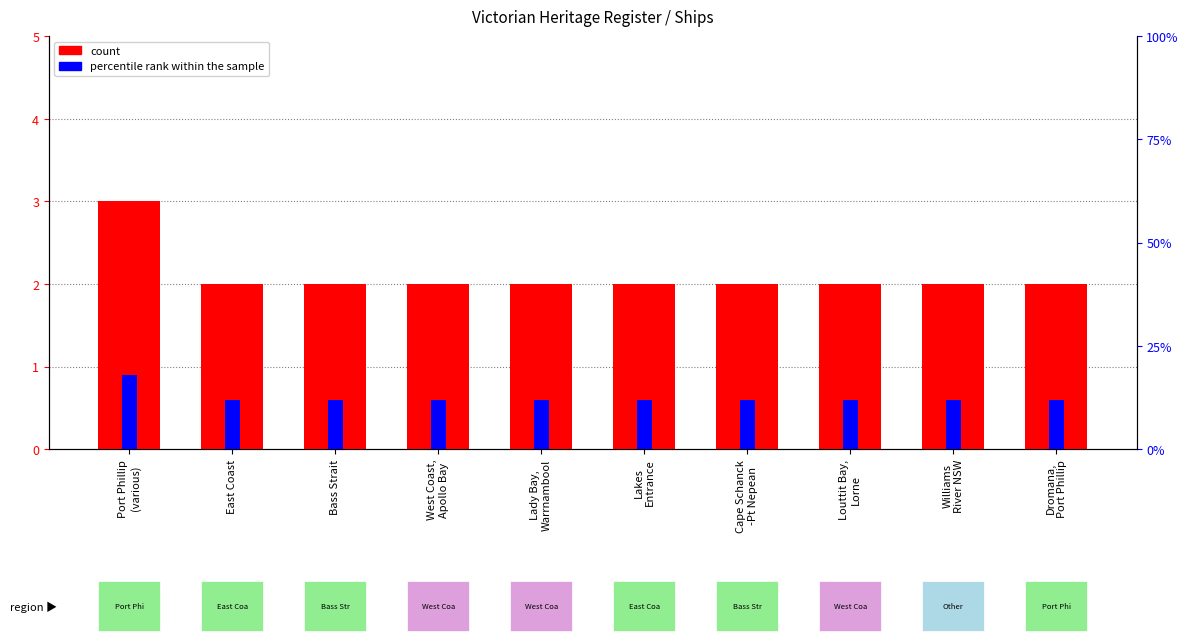

Is it true that count equals 3.0 at Port Phillip
(various)?

True